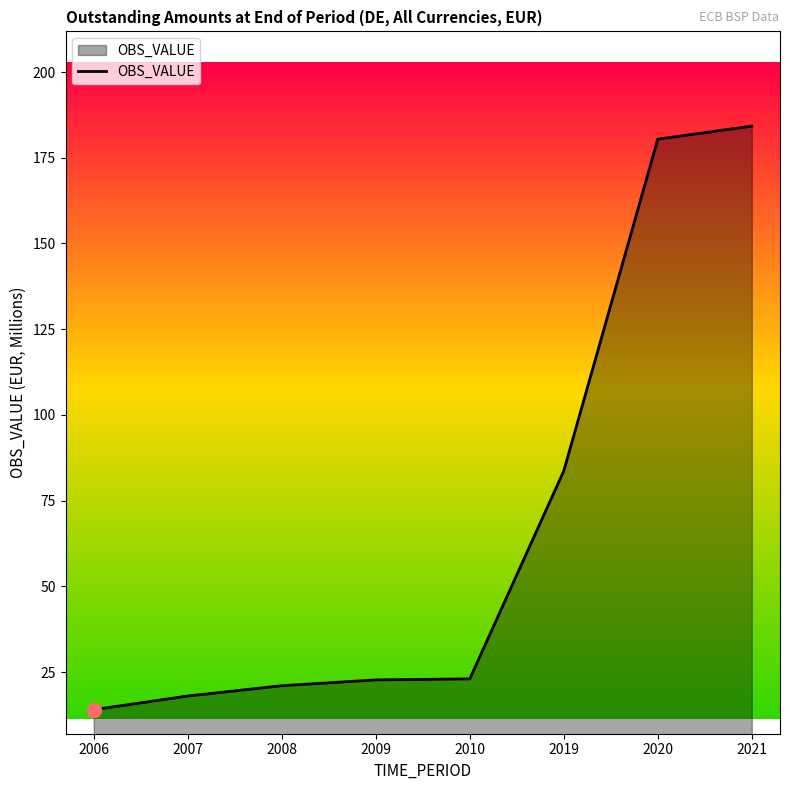

The chart shows a value of 33.7 at 2010. True or false?

False